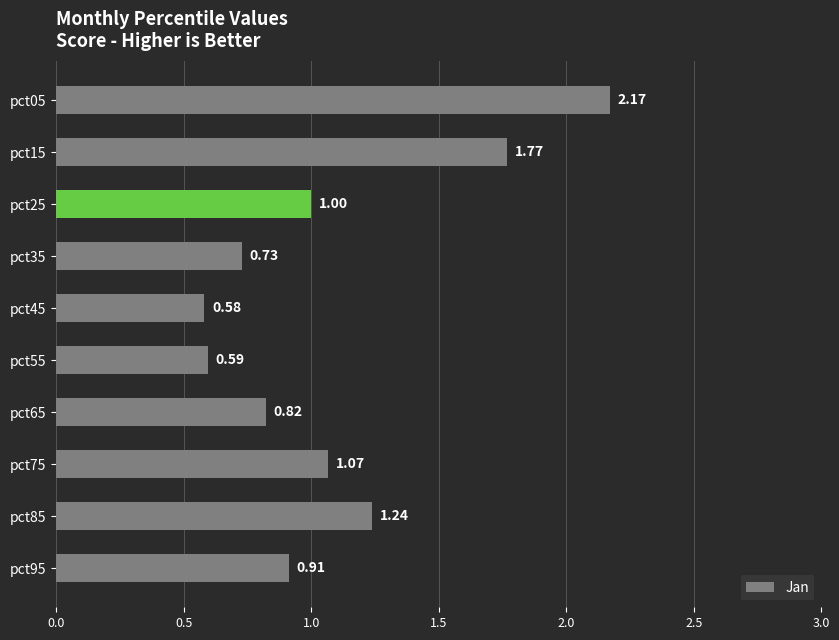

Which has a higher value, pct45 or pct85?

pct85